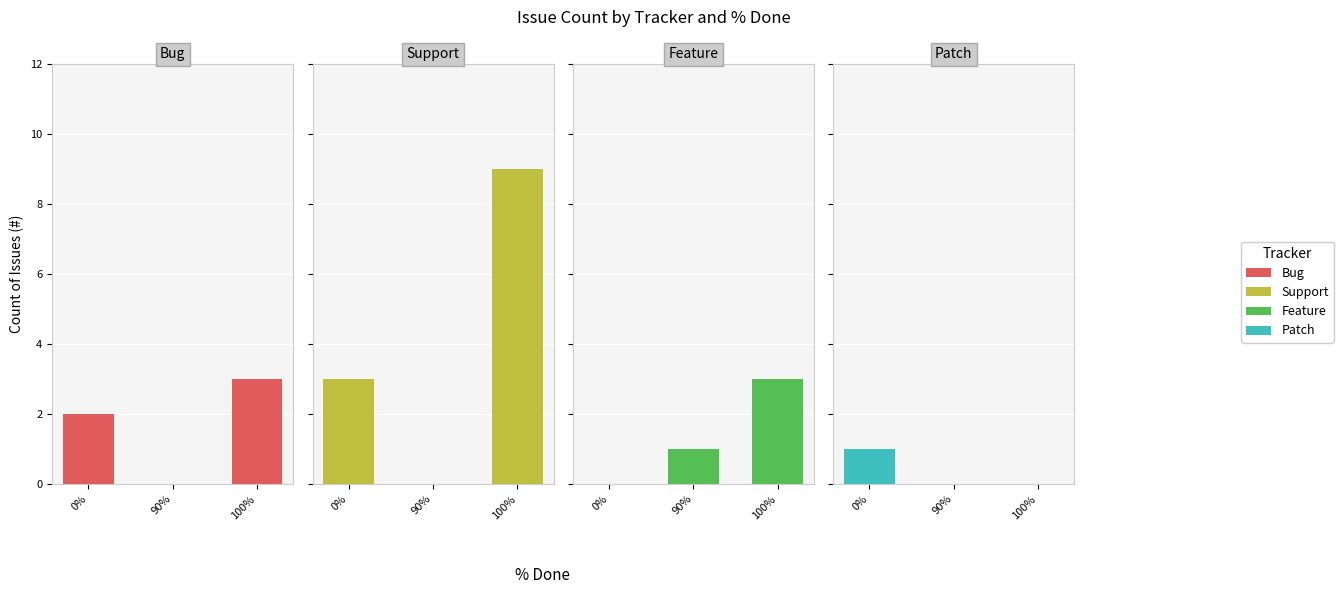

What is the label of the 1st bar from the right?

100%